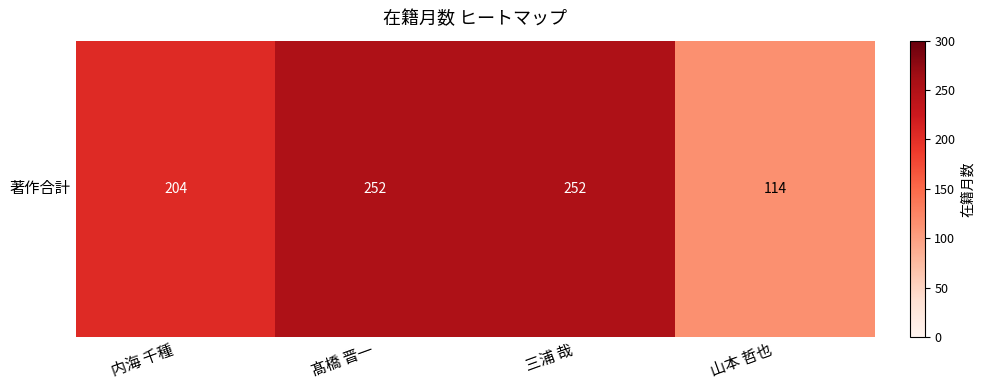

Reading left to right, extract all data points from this chart.

204	252	252	114